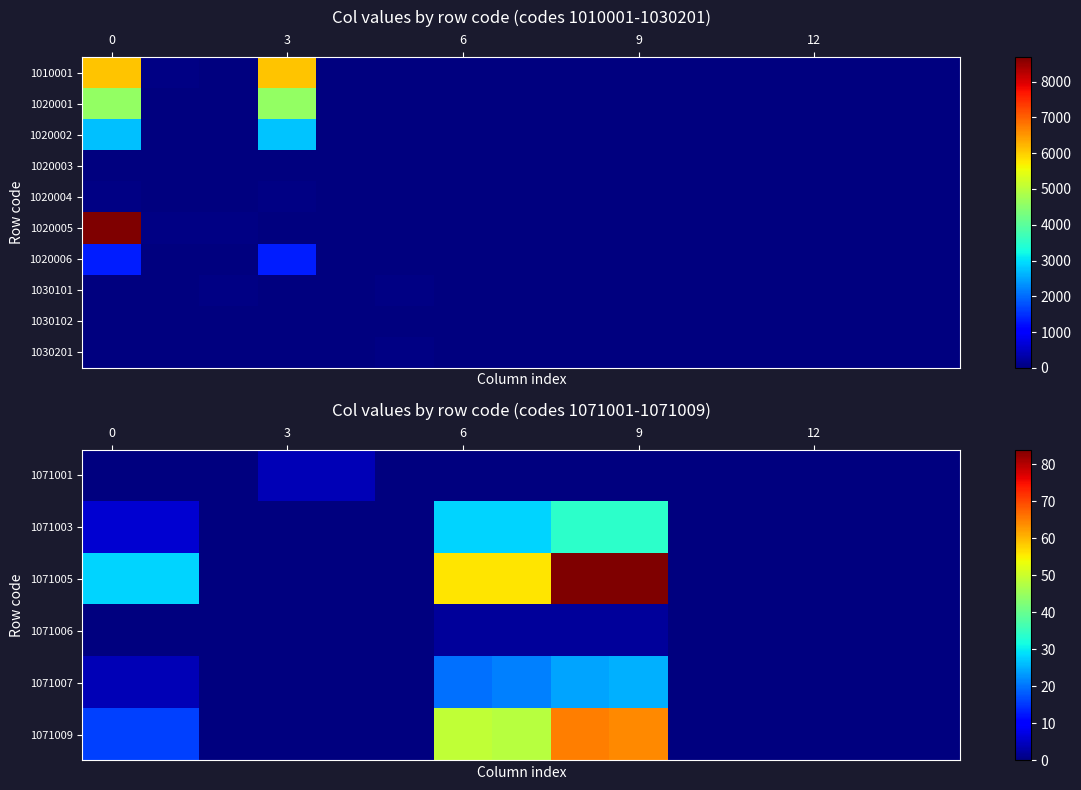

How many series are shown in this chart?

10